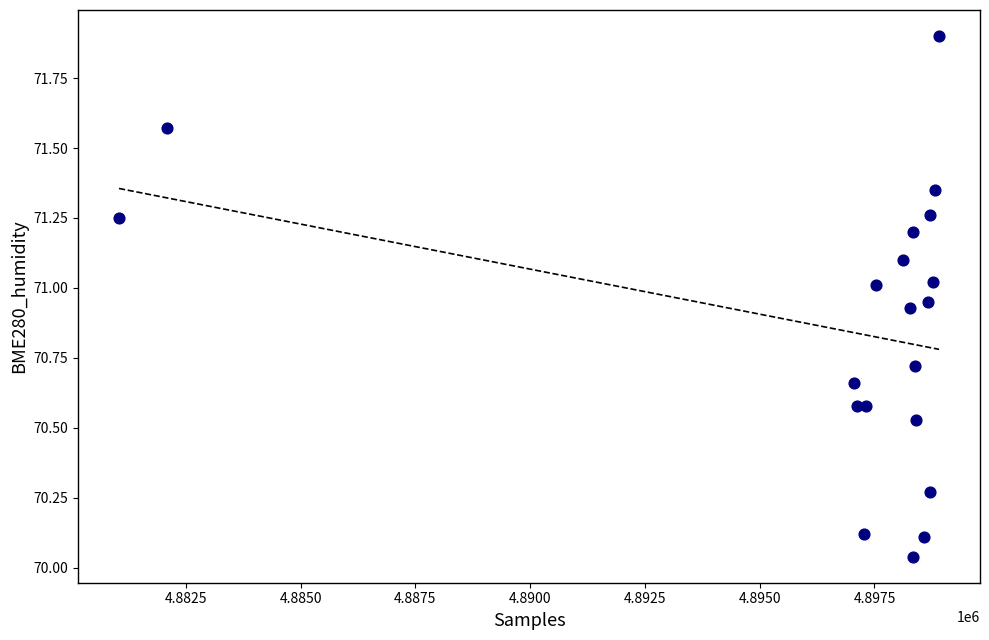

What is the range of Y values (max minus min)?

1.9